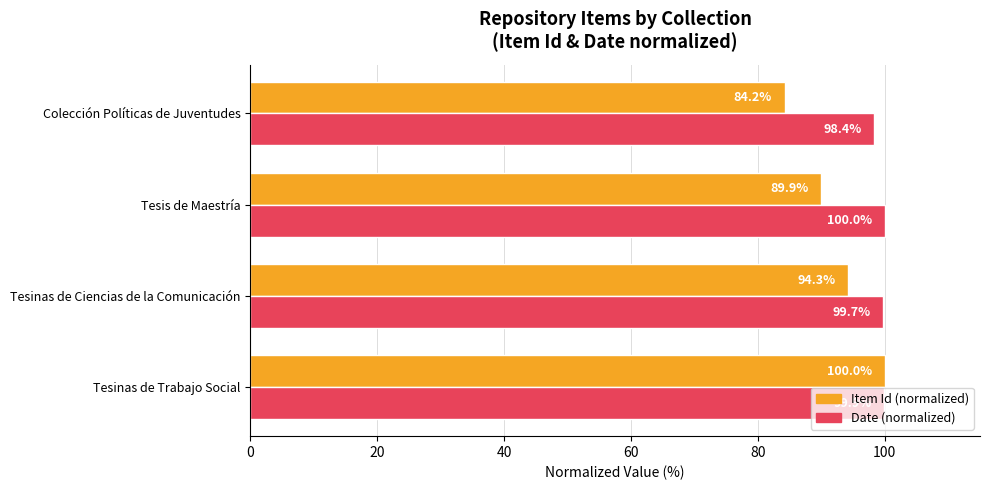

At which category is the sum across all series the highest?

Tesinas de Trabajo Social